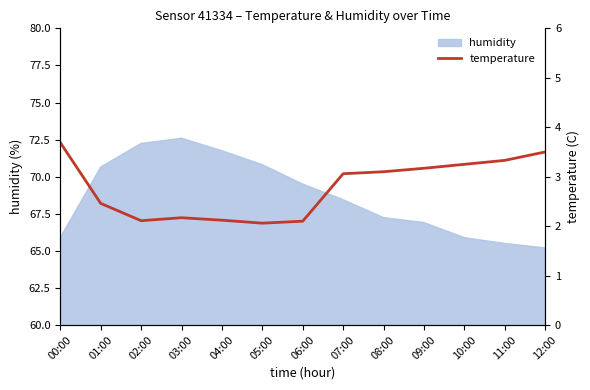

At which label does humidity first exceed 68?

01:00